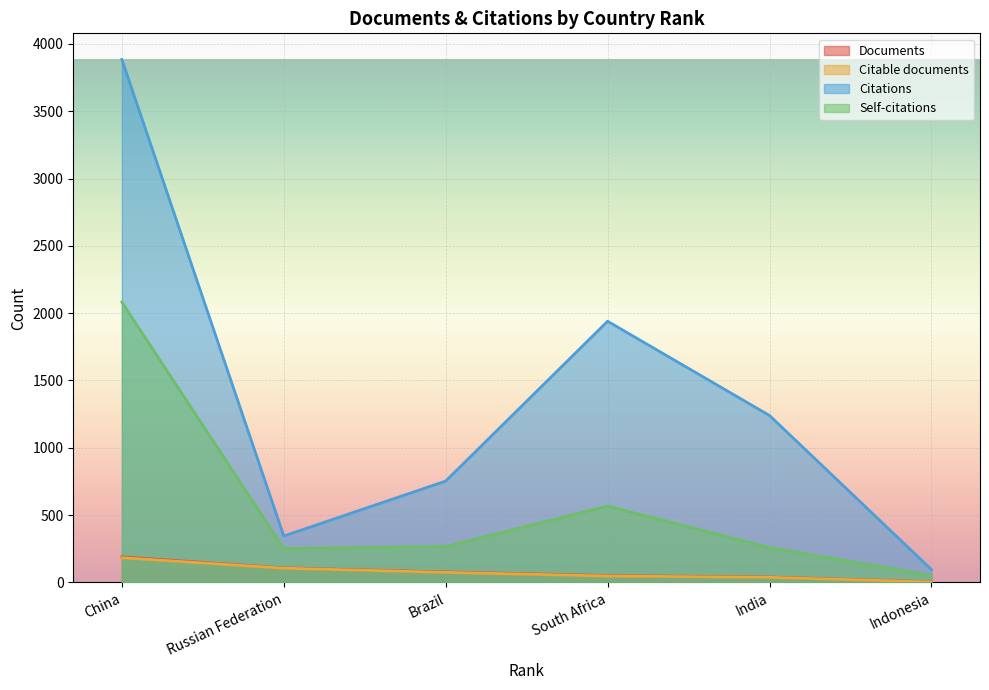

What is the maximum value for Citable documents?

184